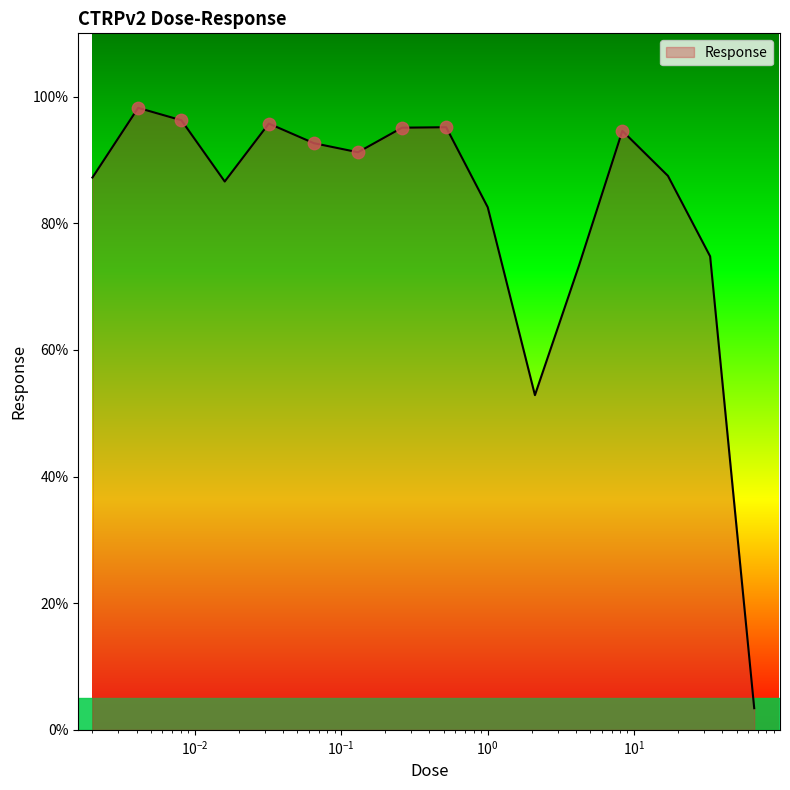

What is the smallest value displayed?

3.4